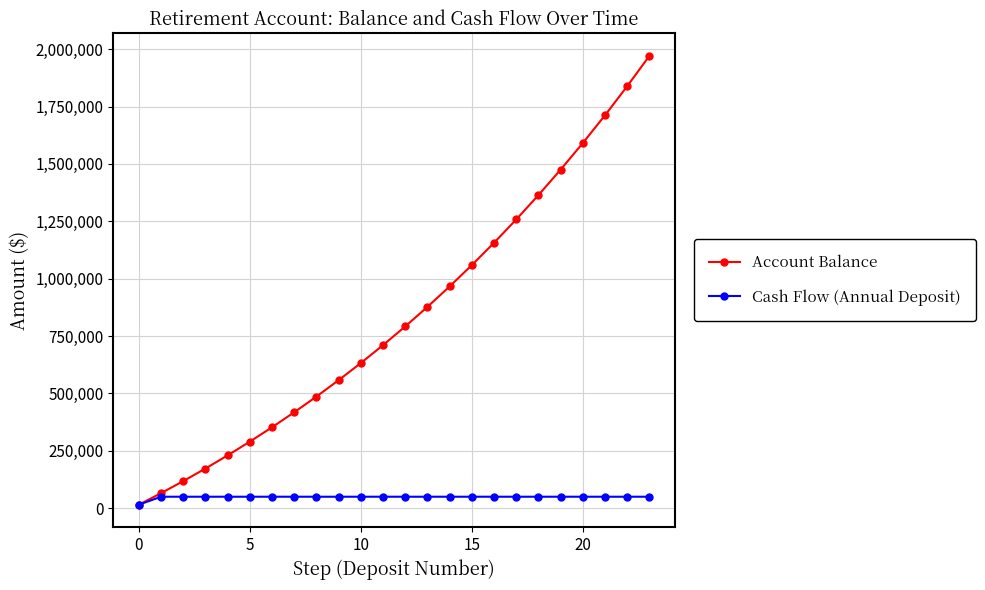

What is the smallest value displayed?

15000.0